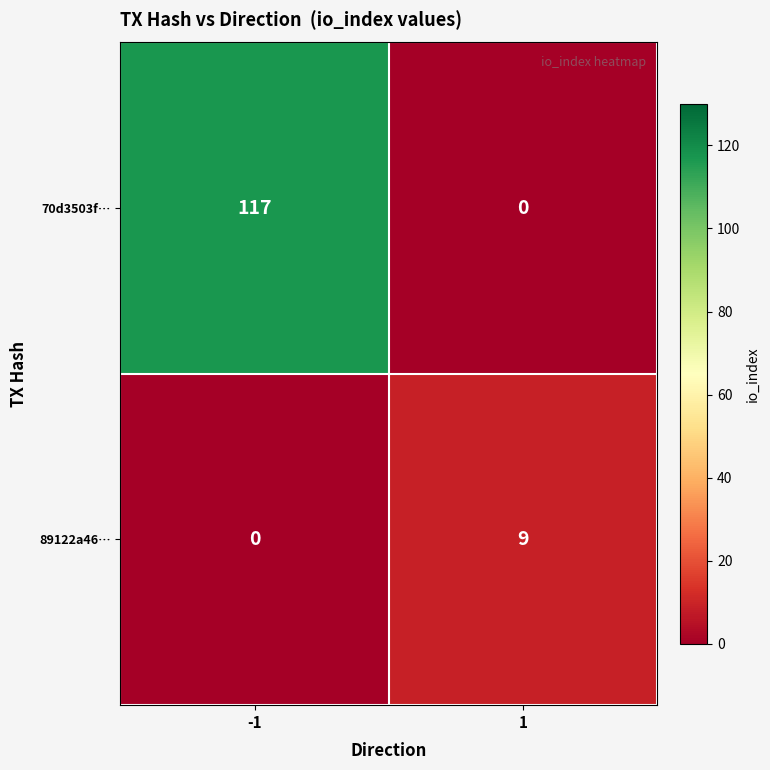

What value does the 89122a46… series have at 1?

9